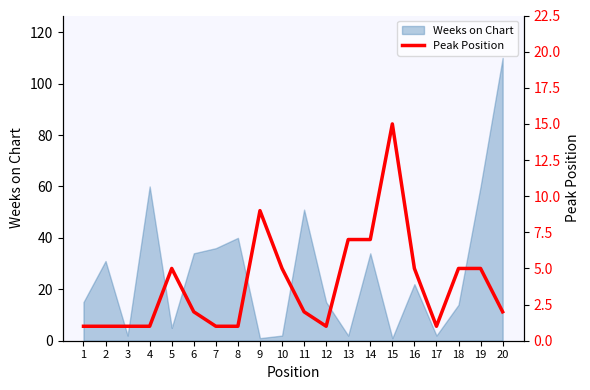

How many data points are less than 2?

8